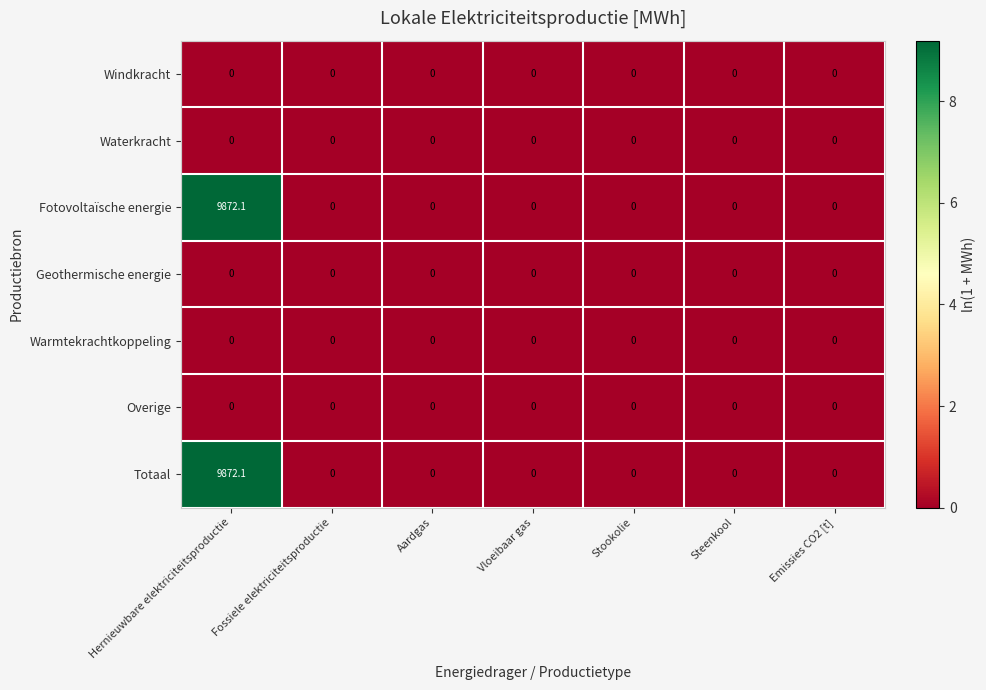

At which category is the sum across all series the highest?

Hernieuwbare elektriciteitsproductie